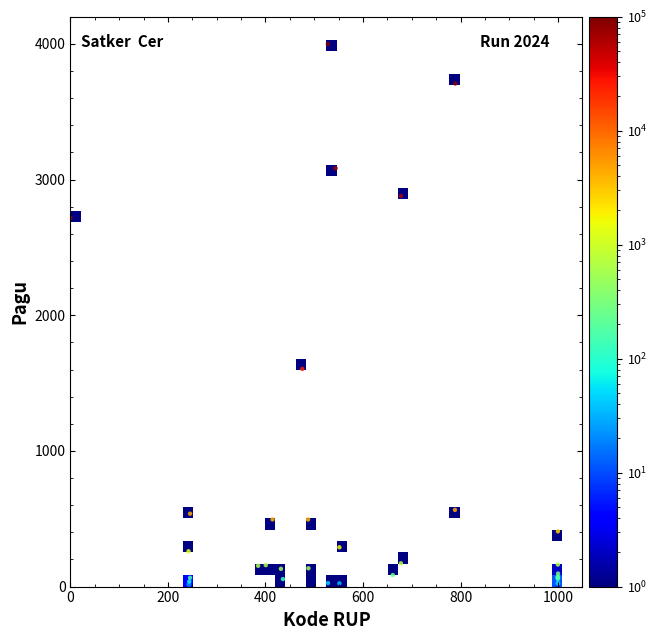

What Y value in the scatter plot is closest to 2000?

1604.8